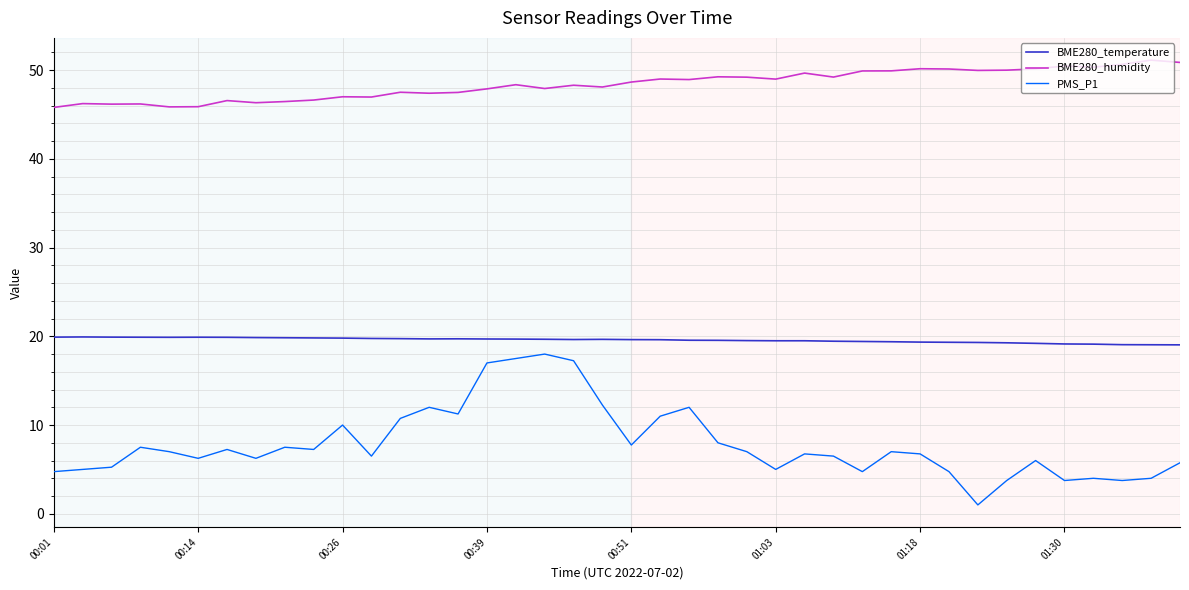

Which series has the largest total across all categories?

BME280_humidity